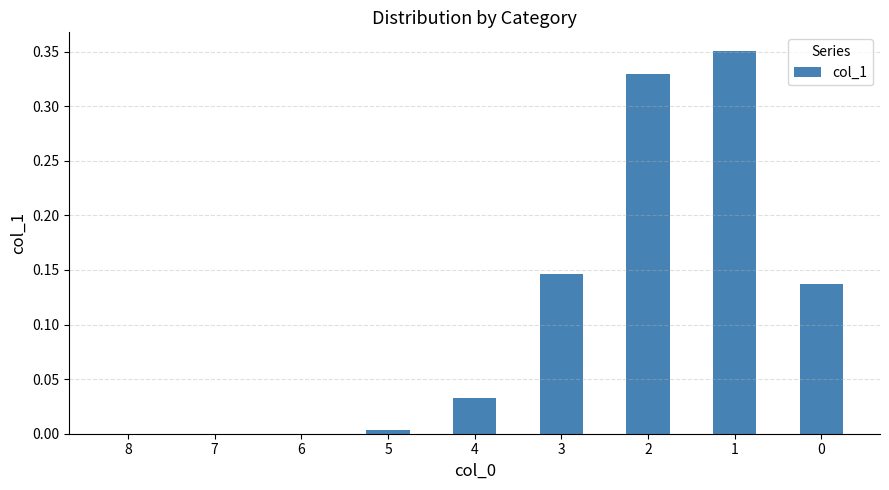

The value at 6 is 0.0. True or false?

True